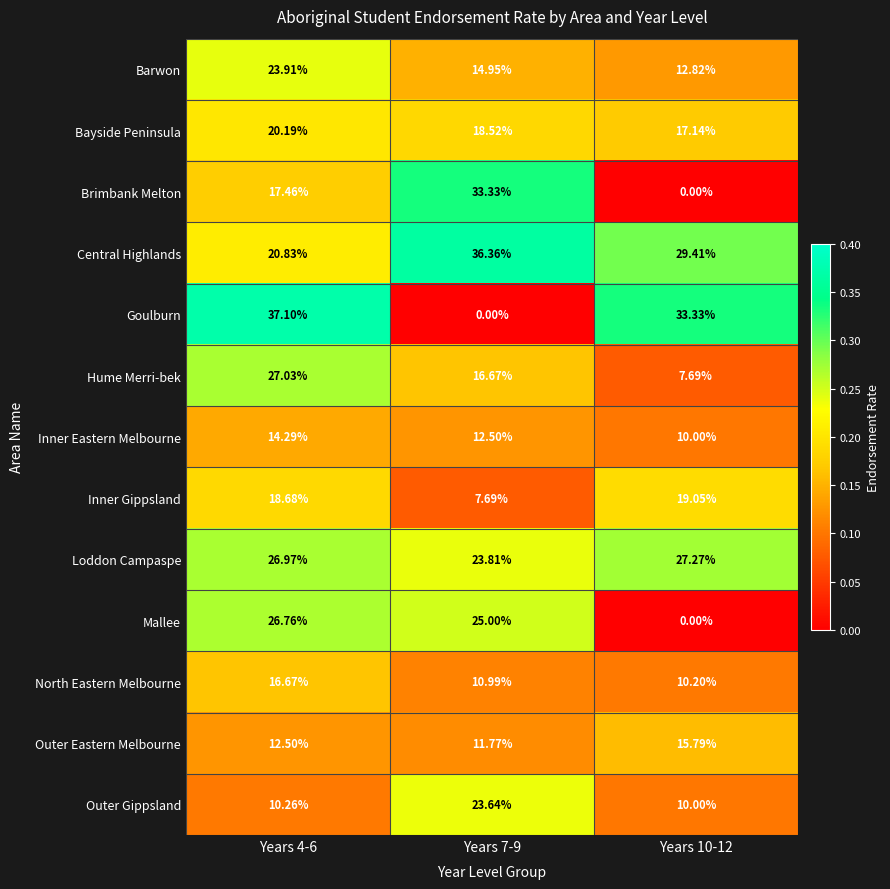

At which category is the sum across all series the highest?

Years 4-6